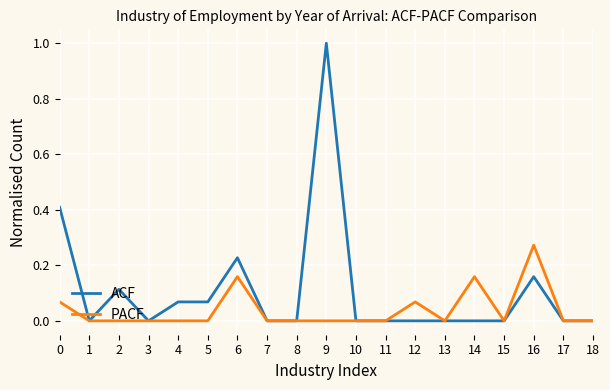

At which label does ACF reach its peak?

9